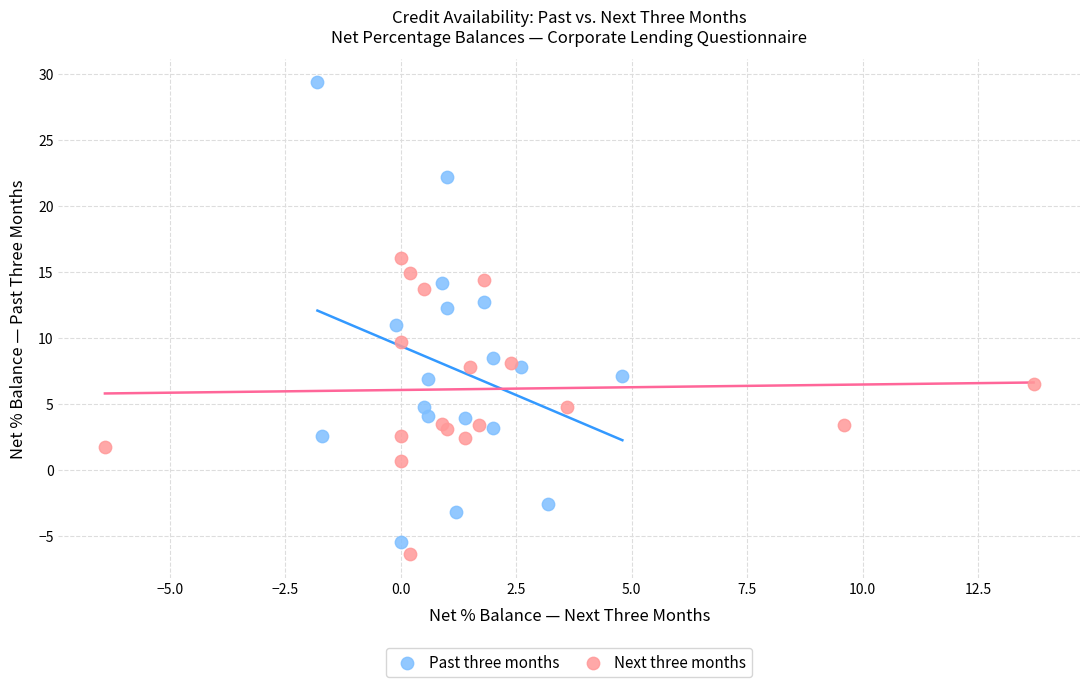

Which series has the widest spread of Y values?

Past three months